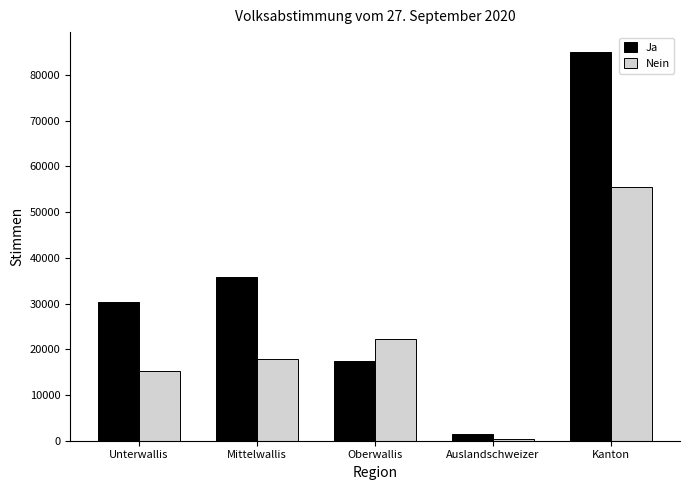

What is the average value of the Ja series?

34050